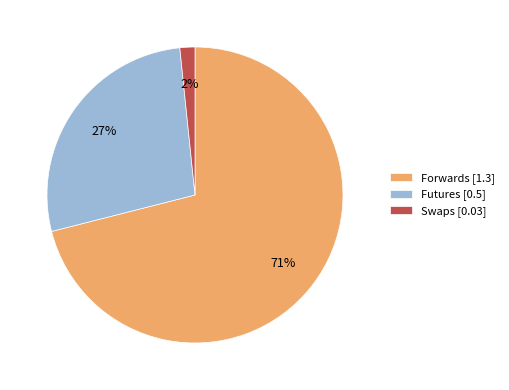

How many slices are in this pie chart?

3